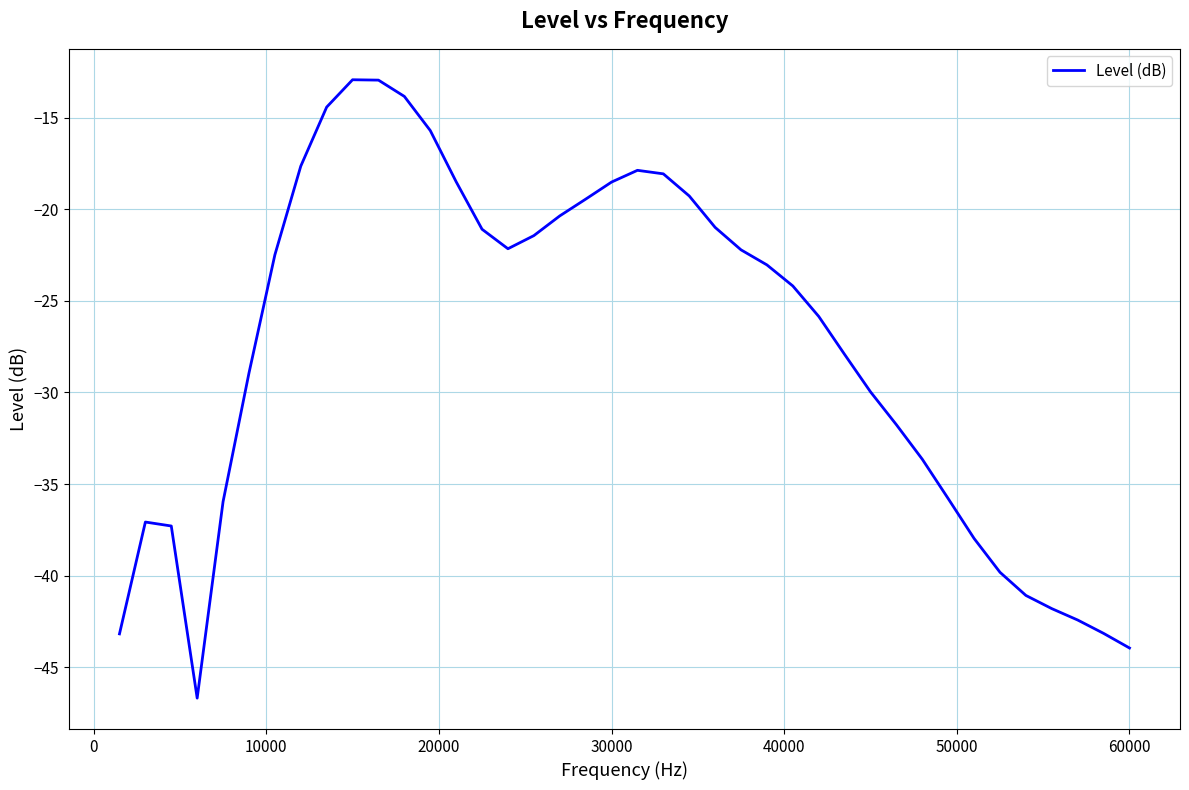

How many values exceed -23?

19